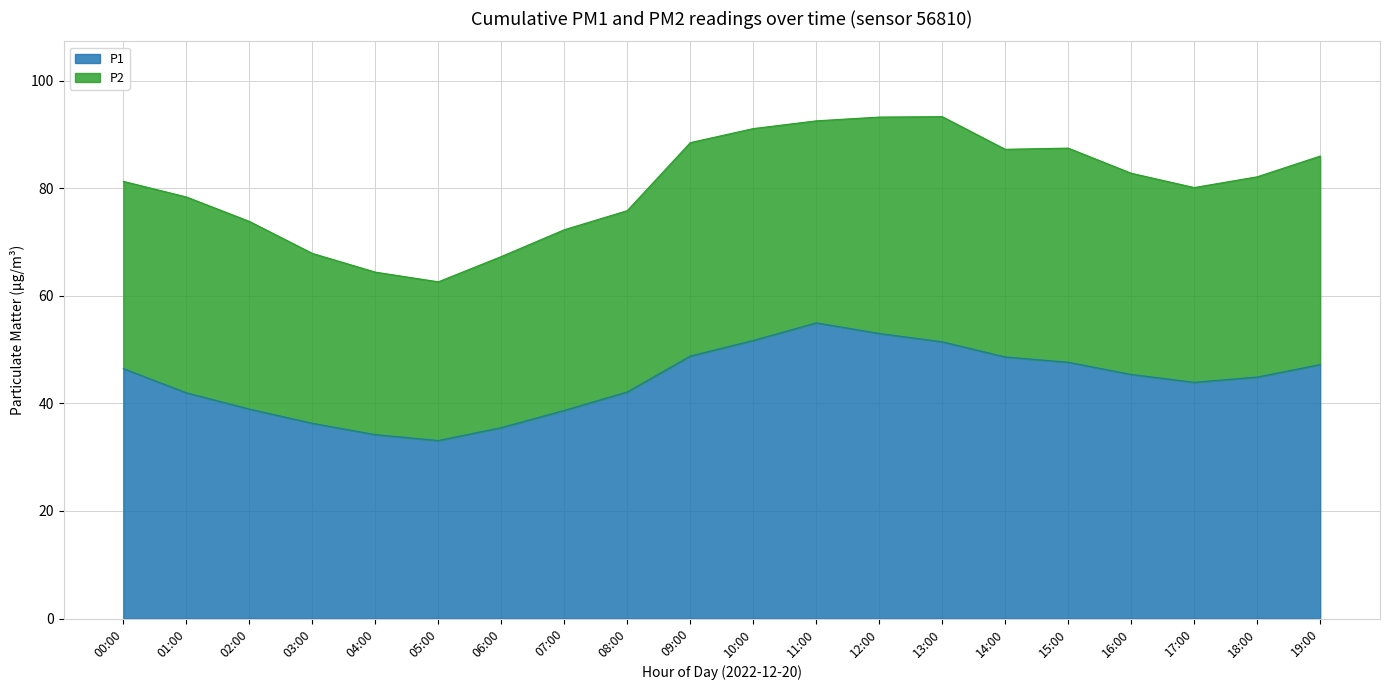

What is the label of the 8th point from the right?

12:00